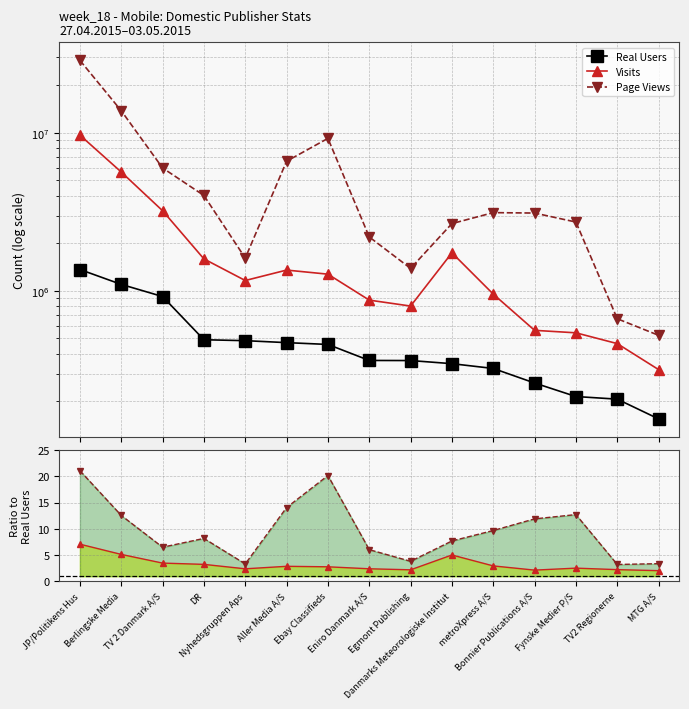

How many data points in Ratio Page Views are above 8?

8